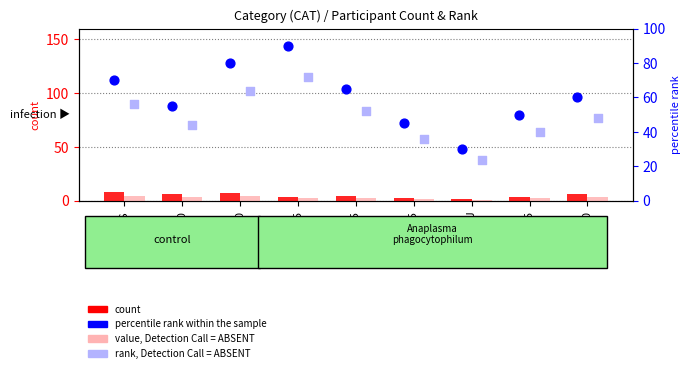

At which category is the sum across all series the highest?

SM45